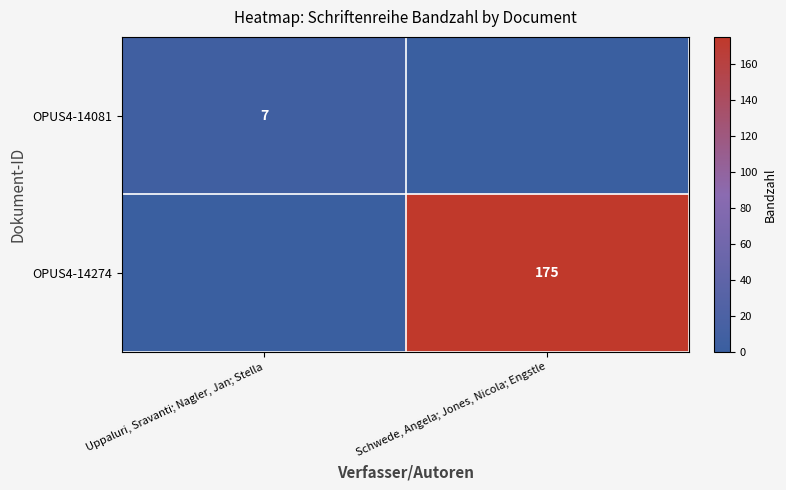

The OPUS4-14081 series shows 5 at Uppaluri, Sravanti; Nagler, Jan; Stella. True or false?

False